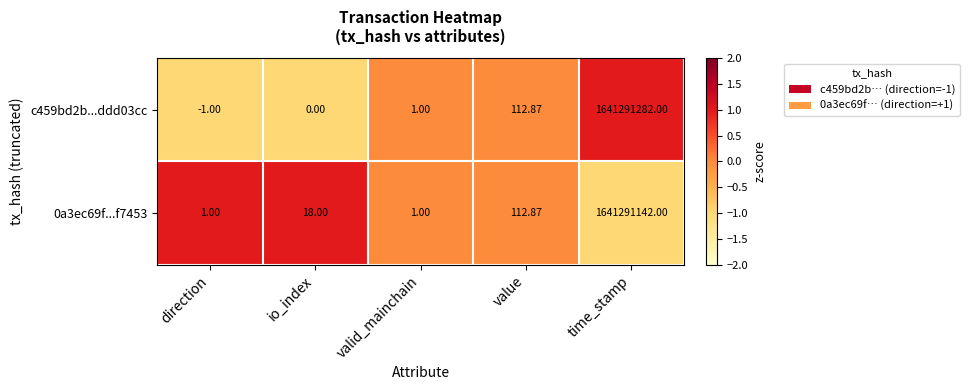

Is the value of c459bd2b...ddd03cc at time_stamp greater than the value of 0a3ec69f...f7453 at time_stamp?

Yes